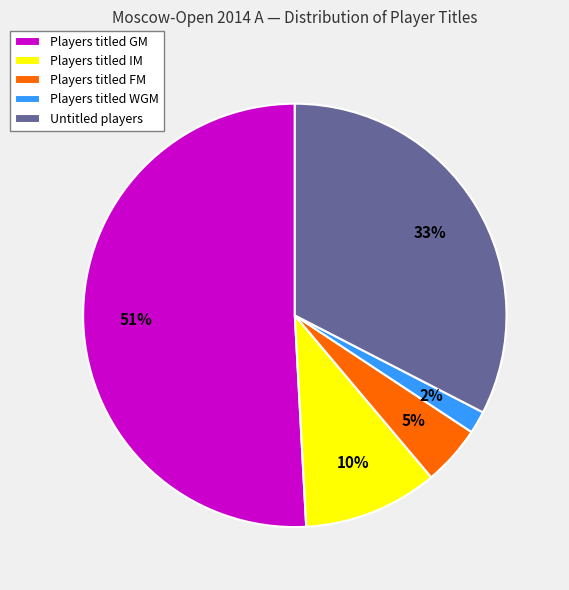

Which slice is the smallest?

Players titled WGM